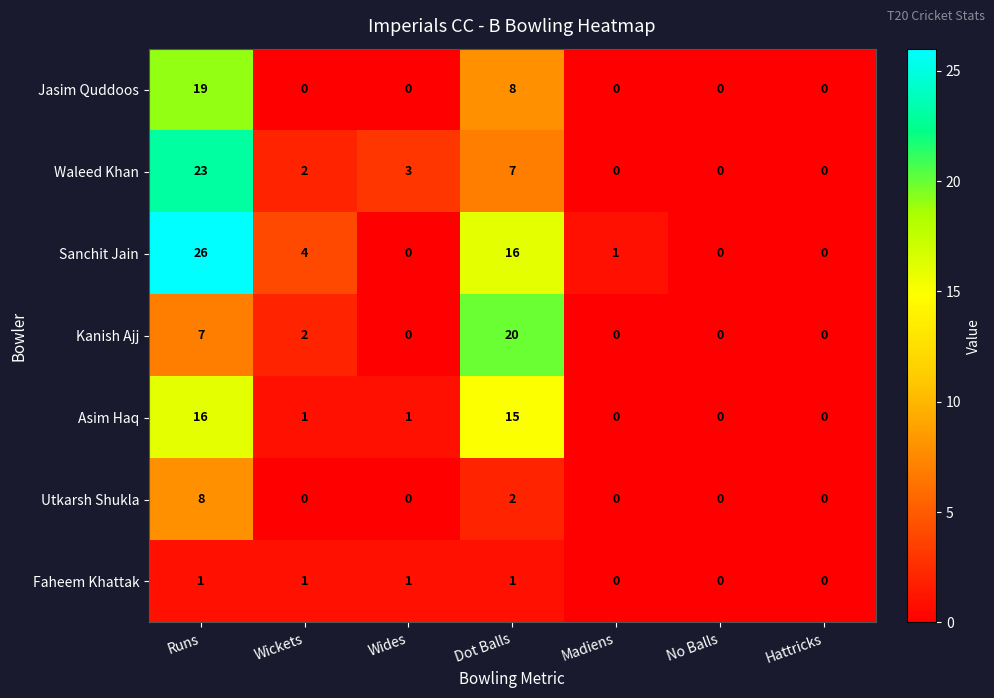

List the series in order of their peak value, highest first.

Sanchit Jain, Waleed Khan, Kanish Ajj, Jasim Quddoos, Asim Haq, Utkarsh Shukla, Faheem Khattak